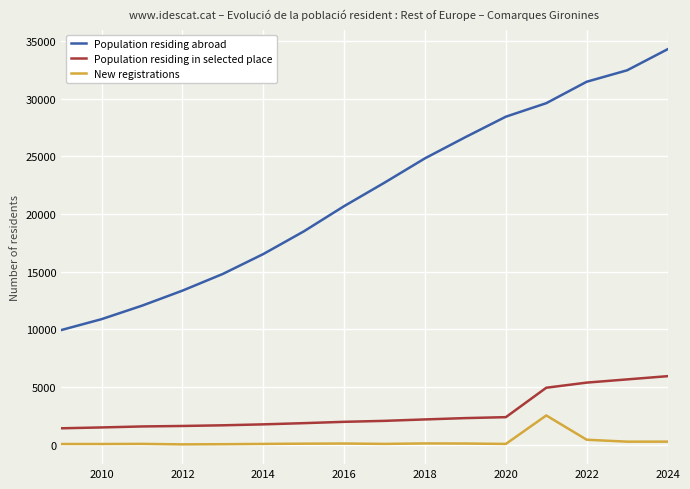

What is the difference between the maximum and minimum values in the Population residing in selected place series?

4514